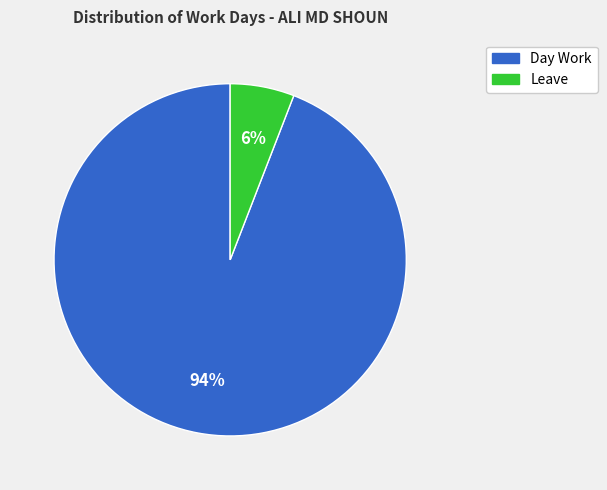

To the nearest percent, what is the difference between the largest and smallest slice percentages?

88%